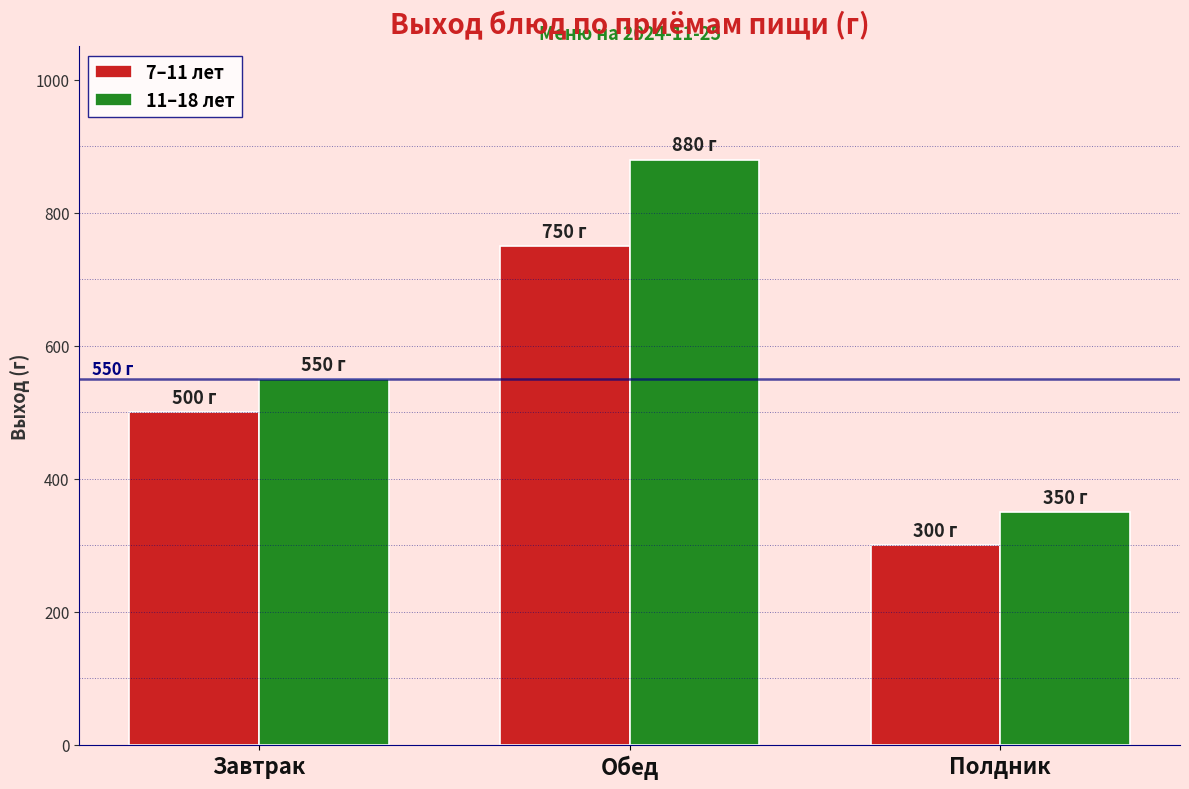

What is the average value of the 11–18 лет series?

593